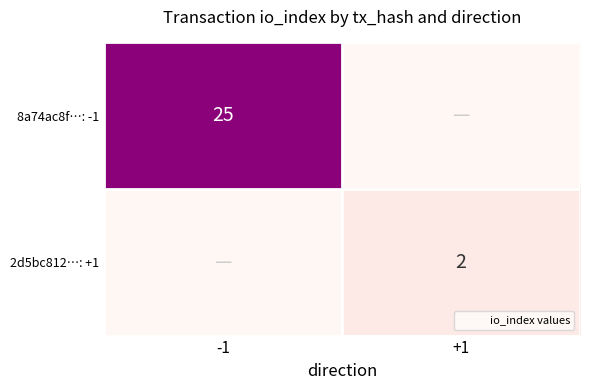

Between -1 and +1, which series saw the biggest shift?

8a74ac8f…: -1